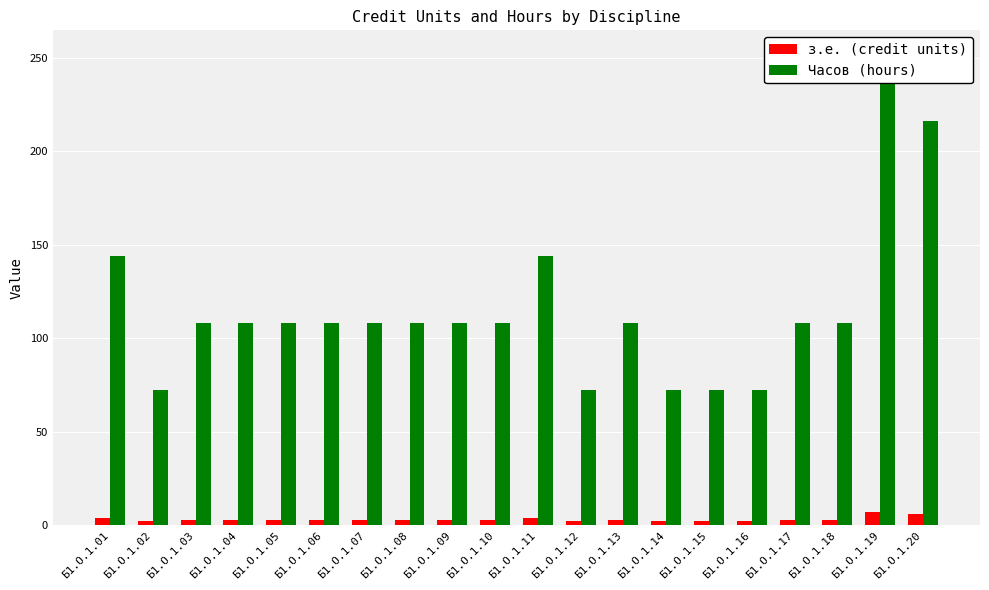

Which series changed the most between Б1.О.1.11 and Б1.О.1.15?

Часов (hours)